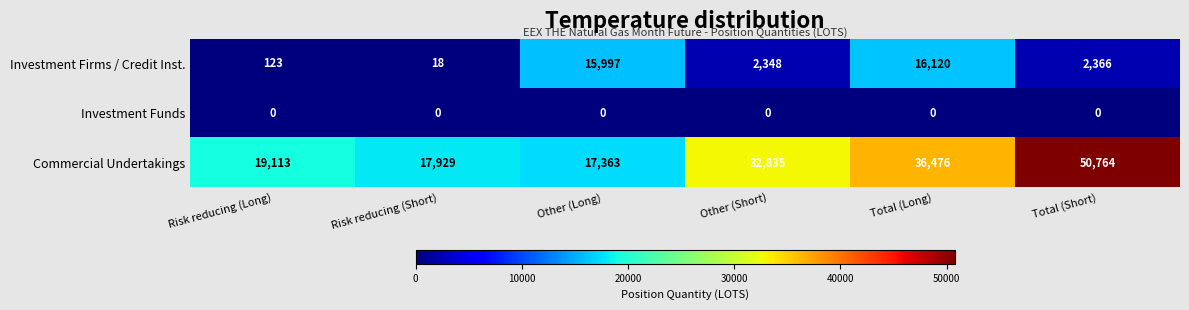

Rank the series at Total (Long) from highest to lowest value.

Commercial Undertakings, Investment Firms / Credit Inst., Investment Funds